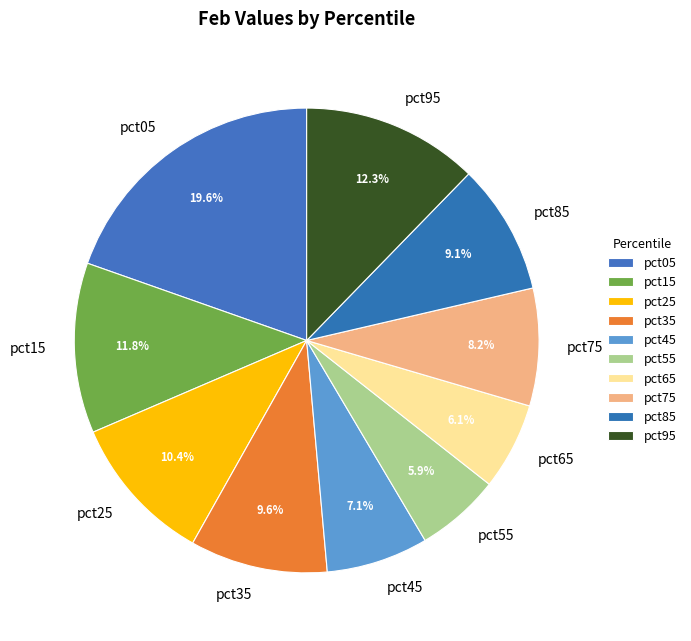

Which slice is the largest?

pct05